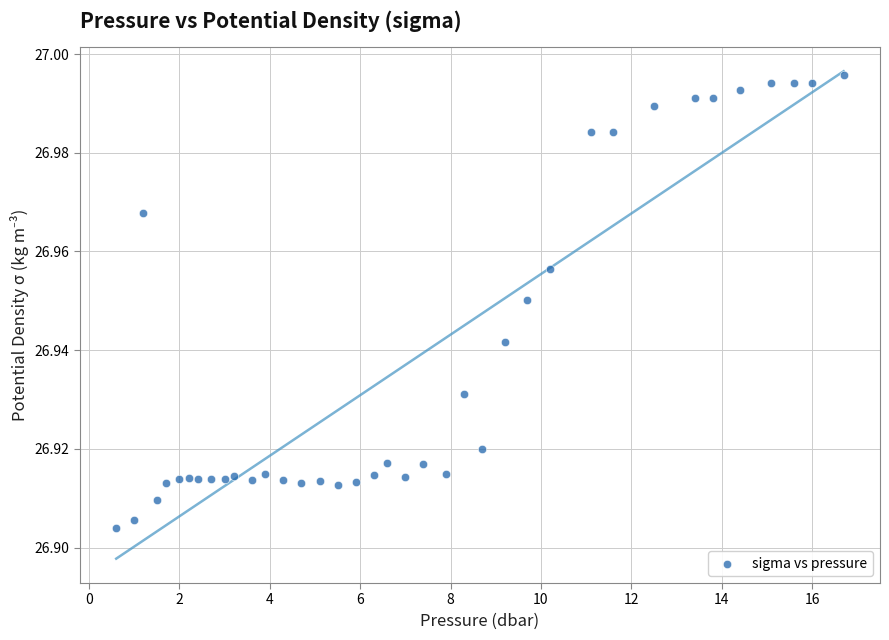

What is the range of X values (max minus min)?

16.1